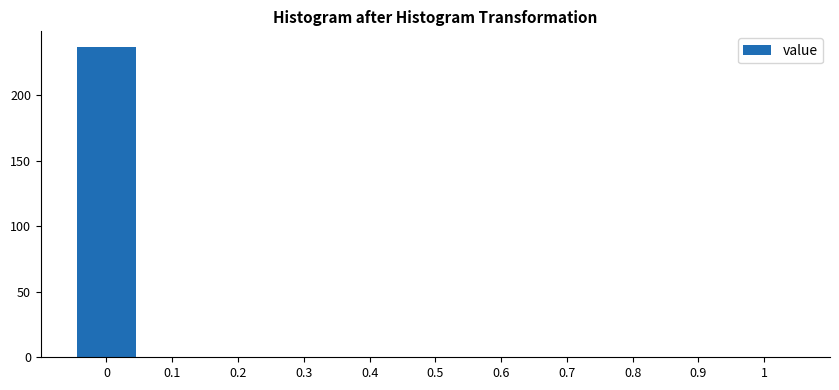

Reading left to right, extract all data points from this chart.

0=237	0.1=0	0.2=0	0.3=0	0.4=0	0.5=0	0.6=0	0.7=0	0.8=0	0.9=0	1=0